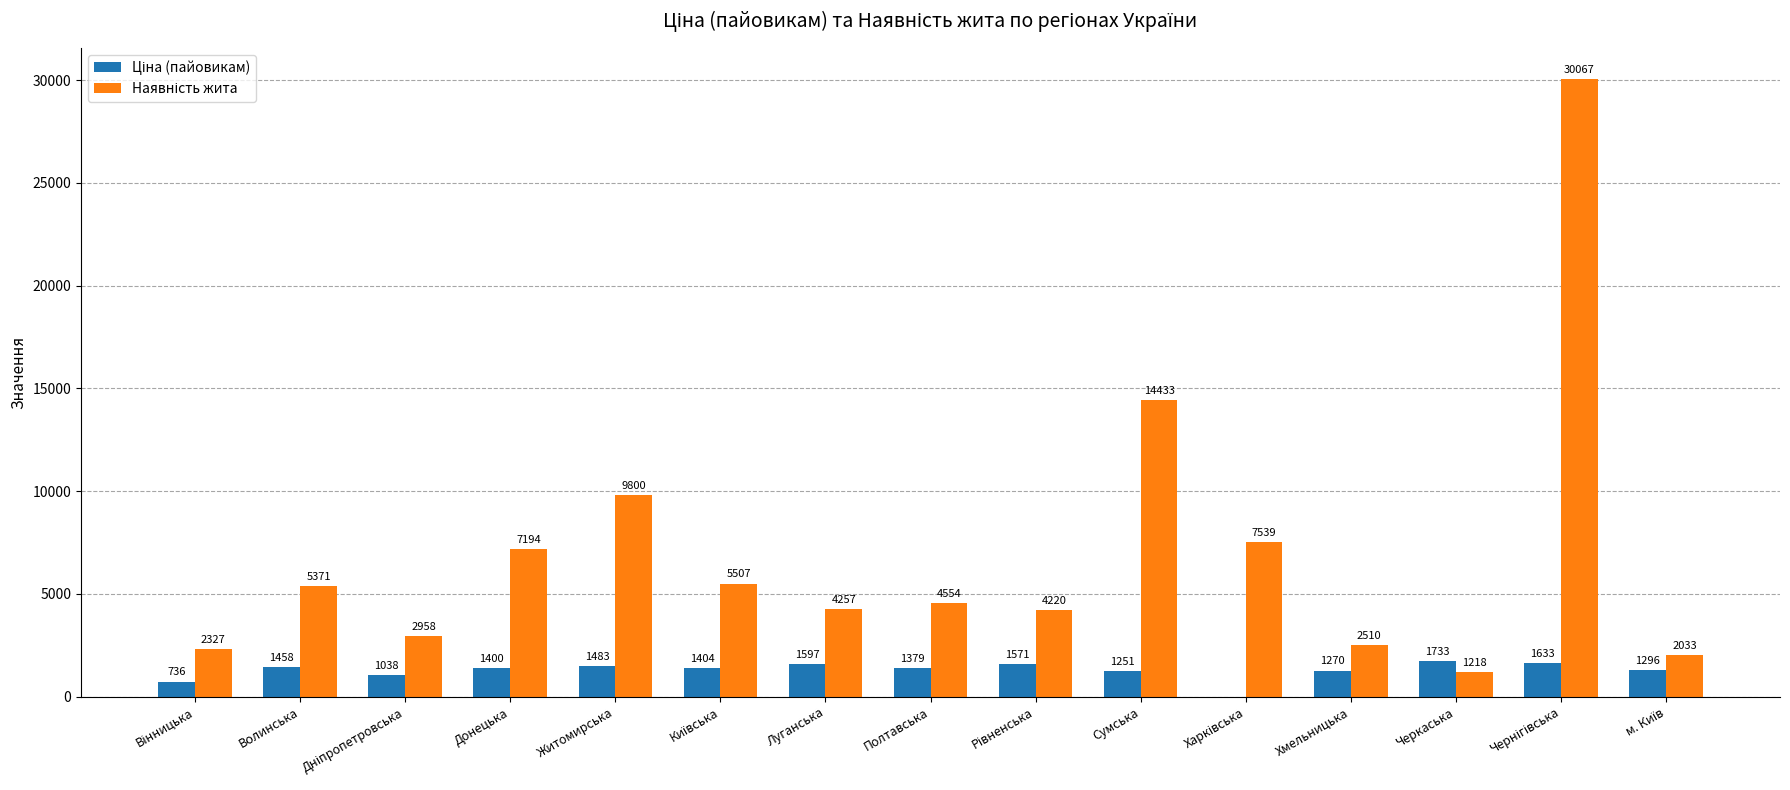

What is the maximum value shown in the chart?

30067.0